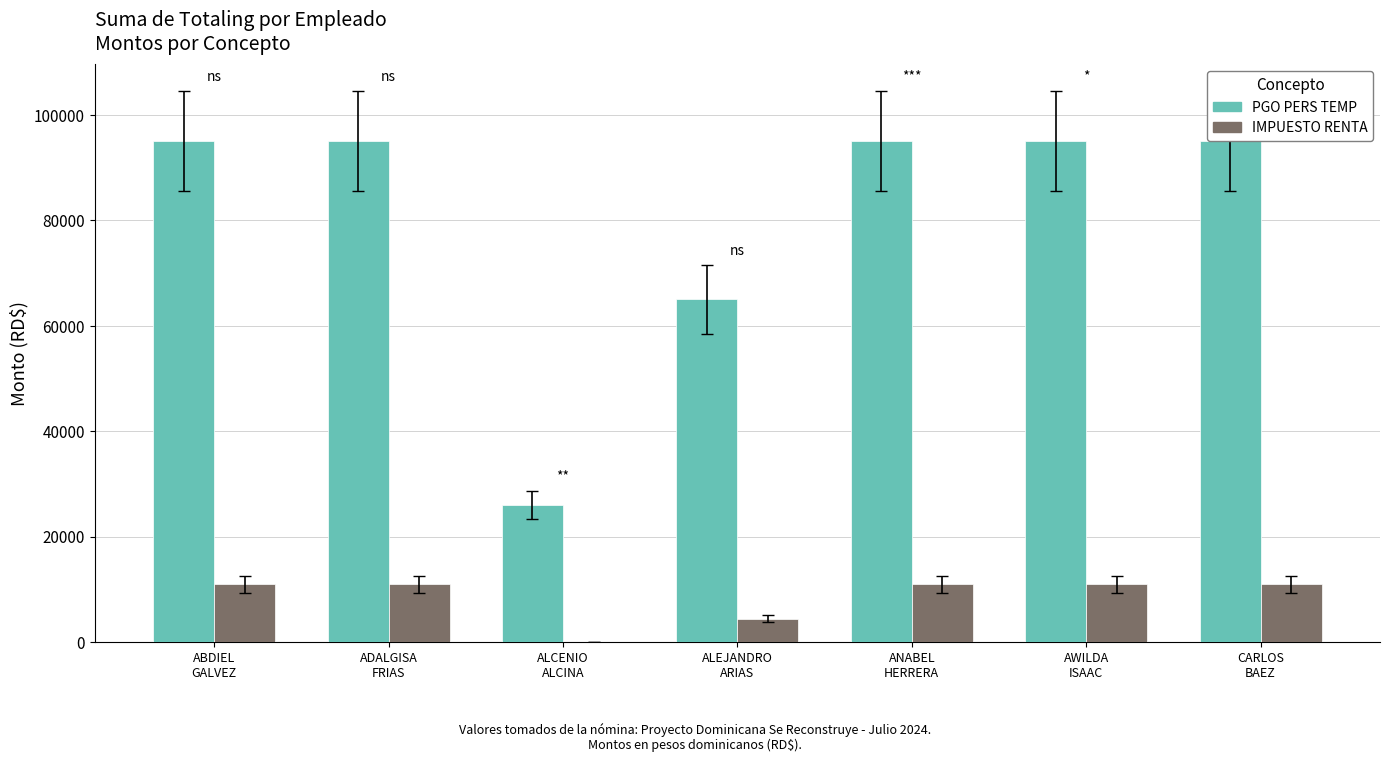

What is the maximum value shown in the chart?

95000.0